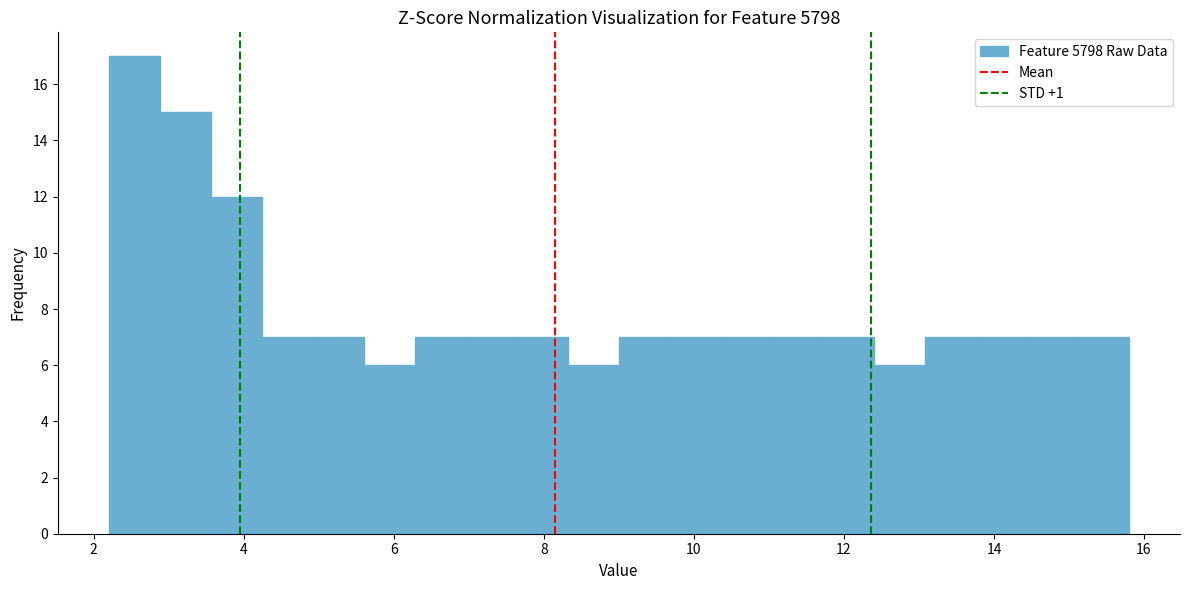

Around what value on the x-axis is the tallest bar? Give the approximate position of its centre, as read against the axis.

2.6